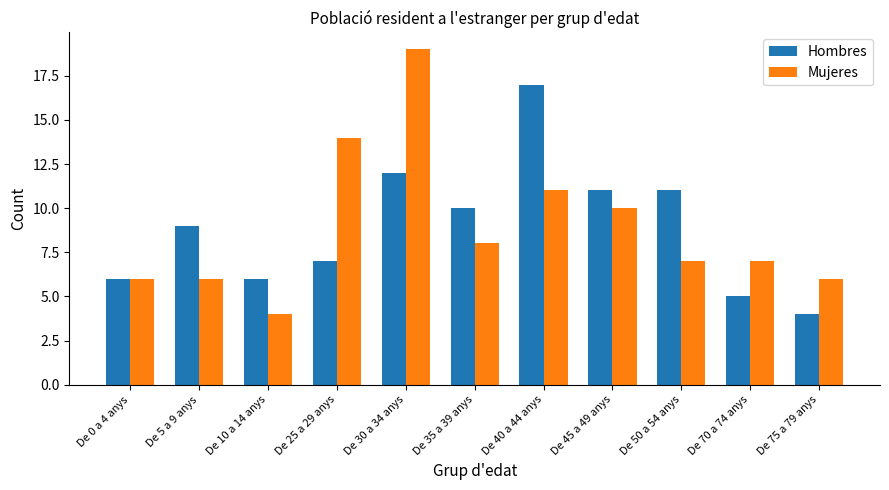

At which category is the sum across all series the highest?

De 30 a 34 anys